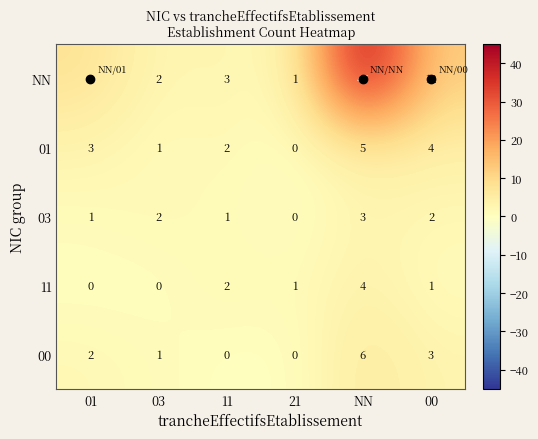

Which series has the largest range (max minus min)?

NN